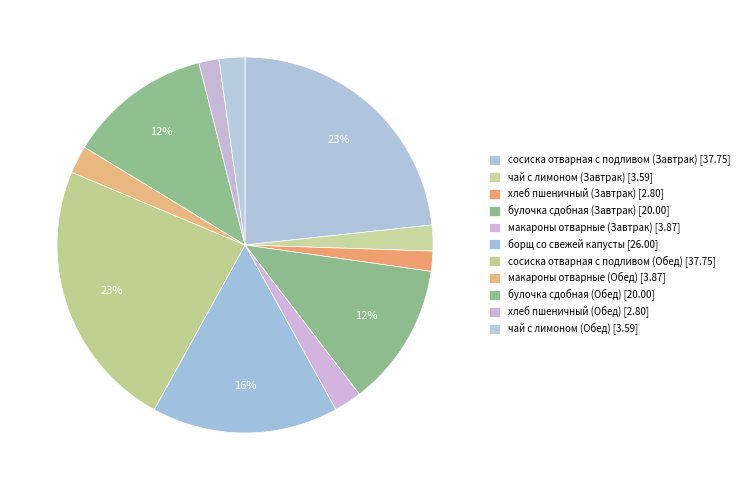

How many segments does this pie chart have?

11